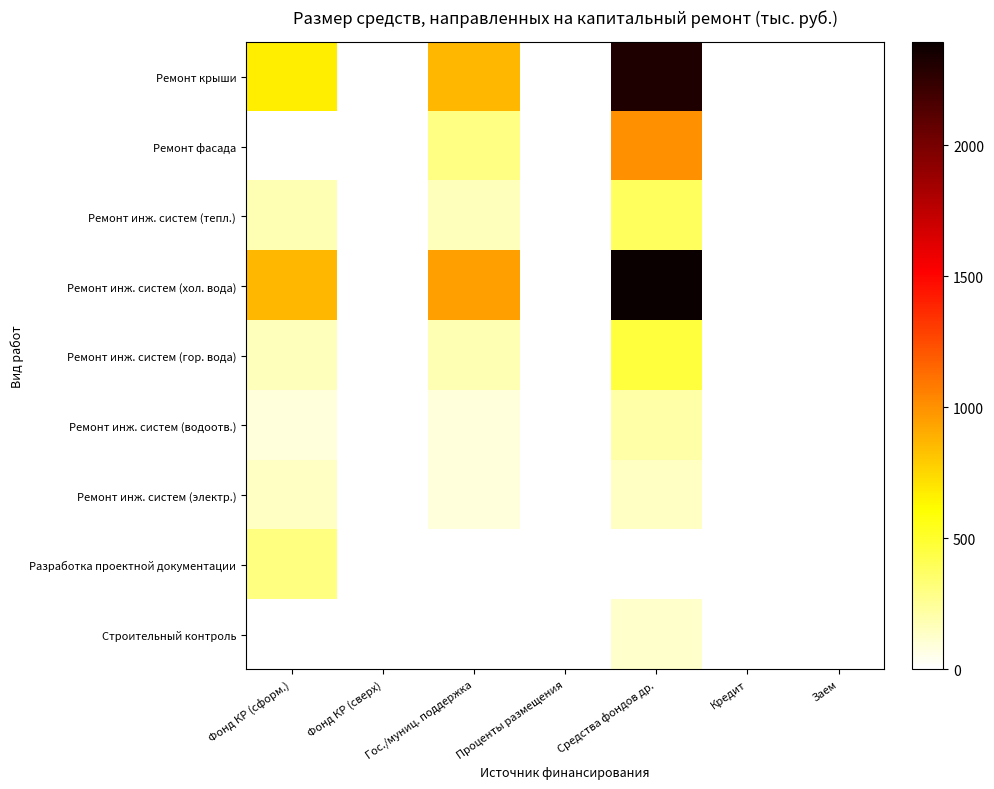

Which label corresponds to the smallest value in the chart?

Фонд КР (сверх)